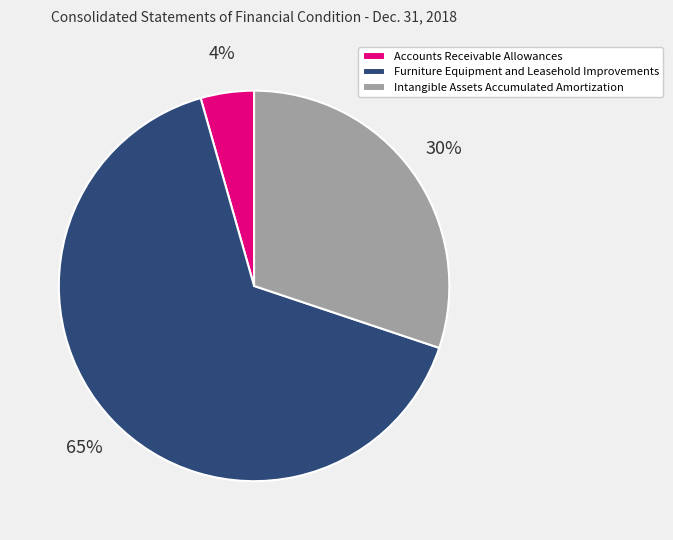

Do Accounts Receivable Allowances and Intangible Assets Accumulated Amortization together represent more than half of the pie?

No